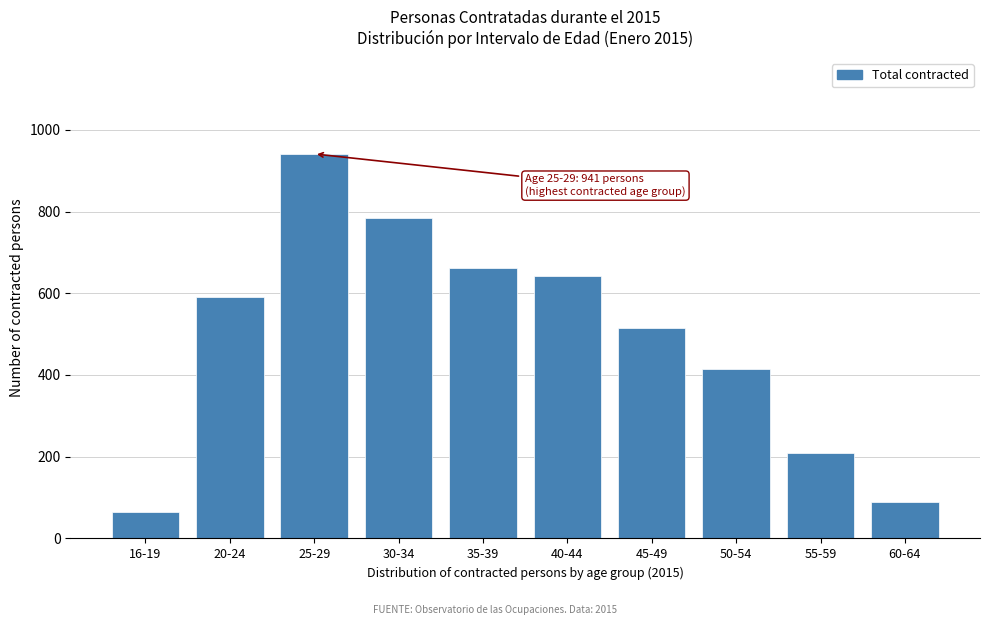

Reading right to left, extract all data points from this chart.

60-64=90	55-59=208	50-54=414	45-49=515	40-44=643	35-39=663	30-34=783	25-29=941	20-24=592	16-19=65